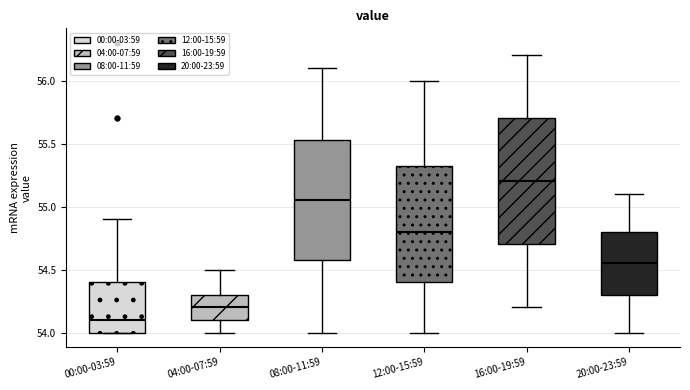

Where is the lower edge of the box for 20:00-23:59 on the y-axis? The values are not printed on the chart, so give them approximately, as read against the axis.

54.30